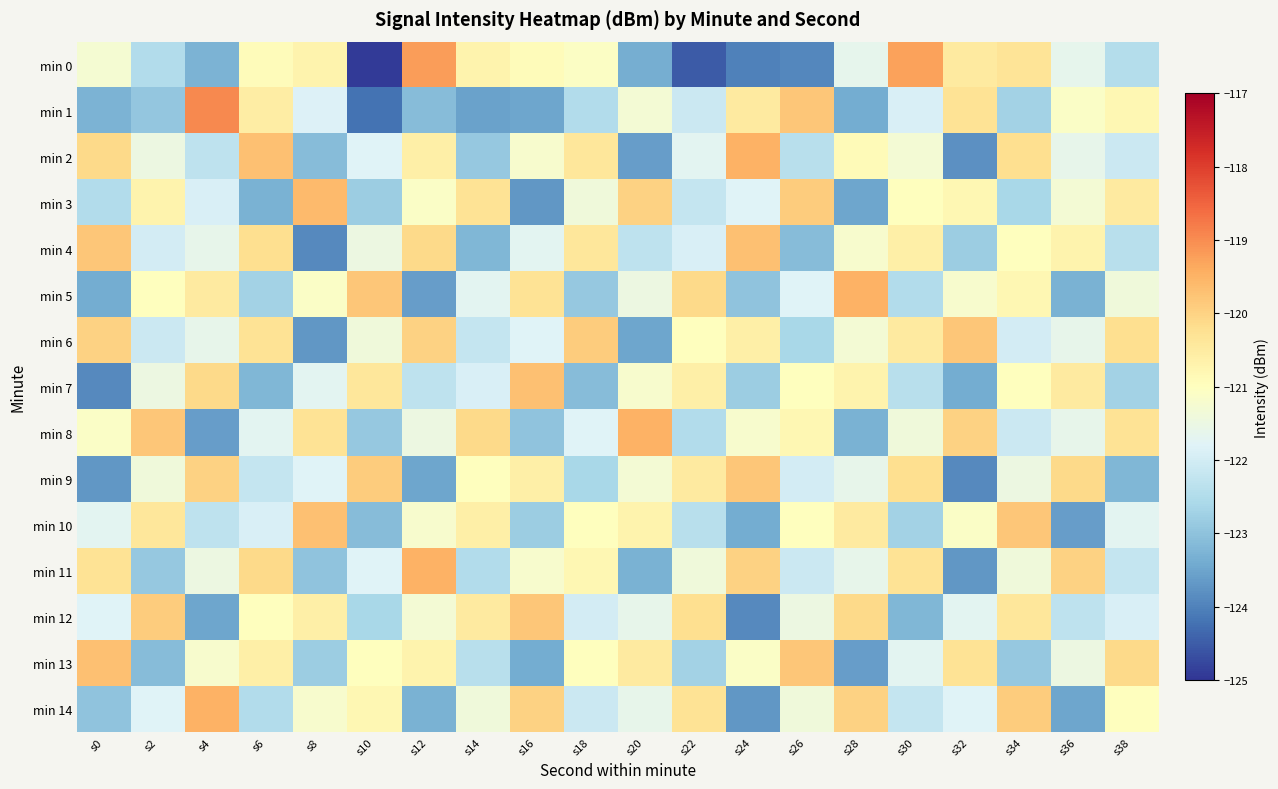

What is the difference between the highest and lowest values at s0?

4.2